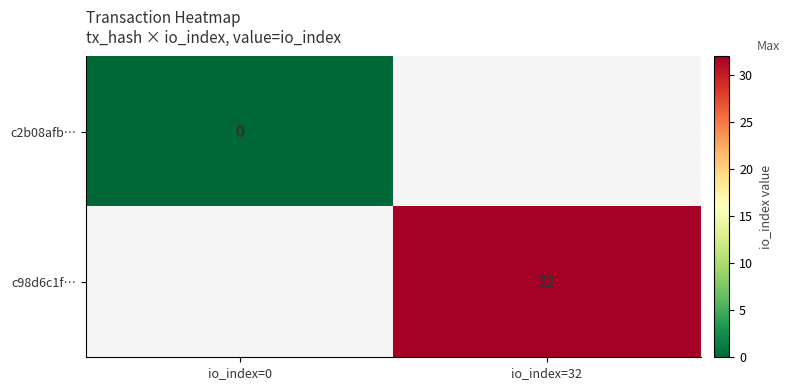

How many distinct data groups are displayed?

2